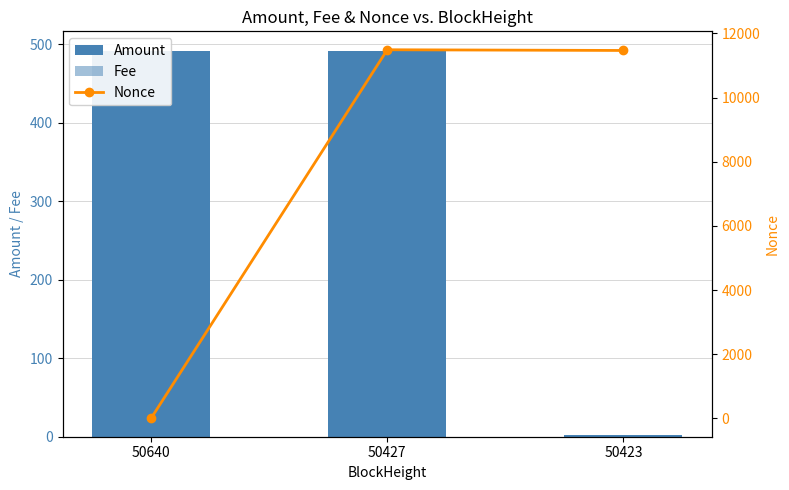

Where does the Nonce series first go above 11469?

50427